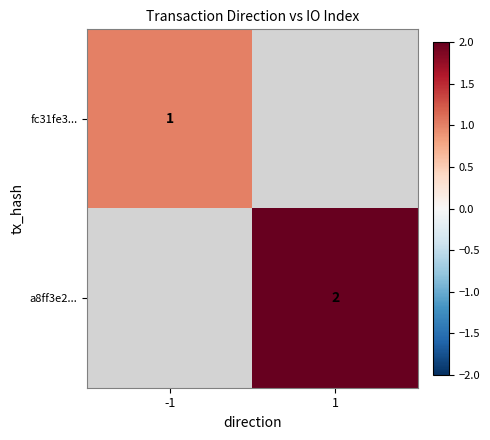

Which has a higher value, -1 or 1?

1